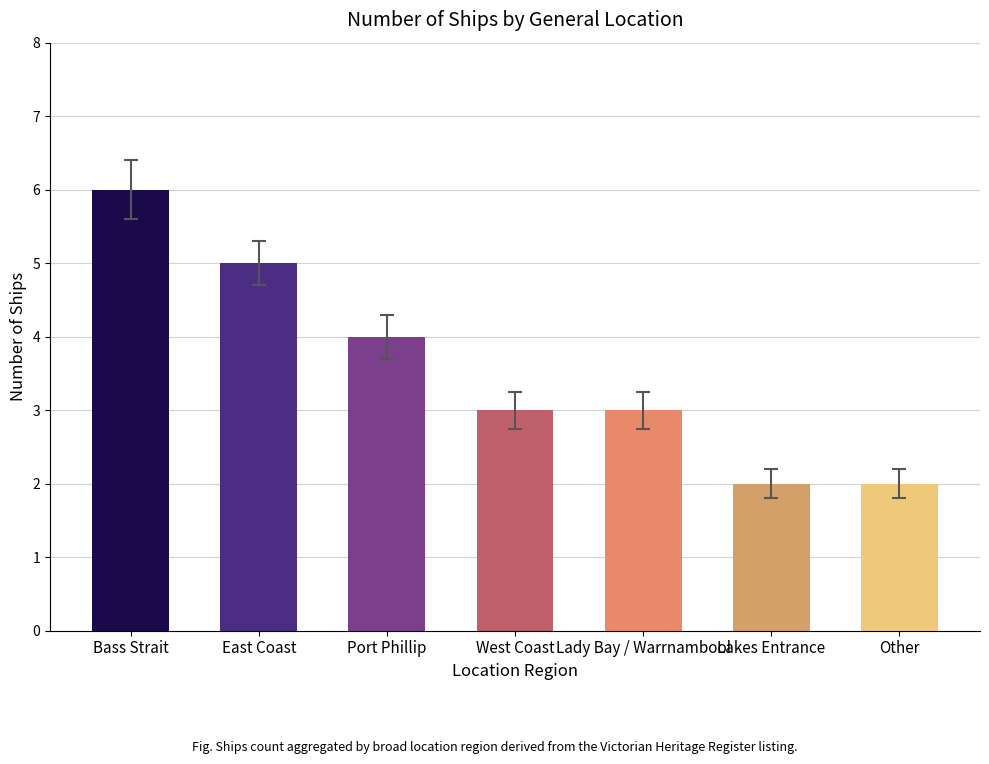

What is the ratio of the value at West Coast to the value at Port Phillip?

0.8